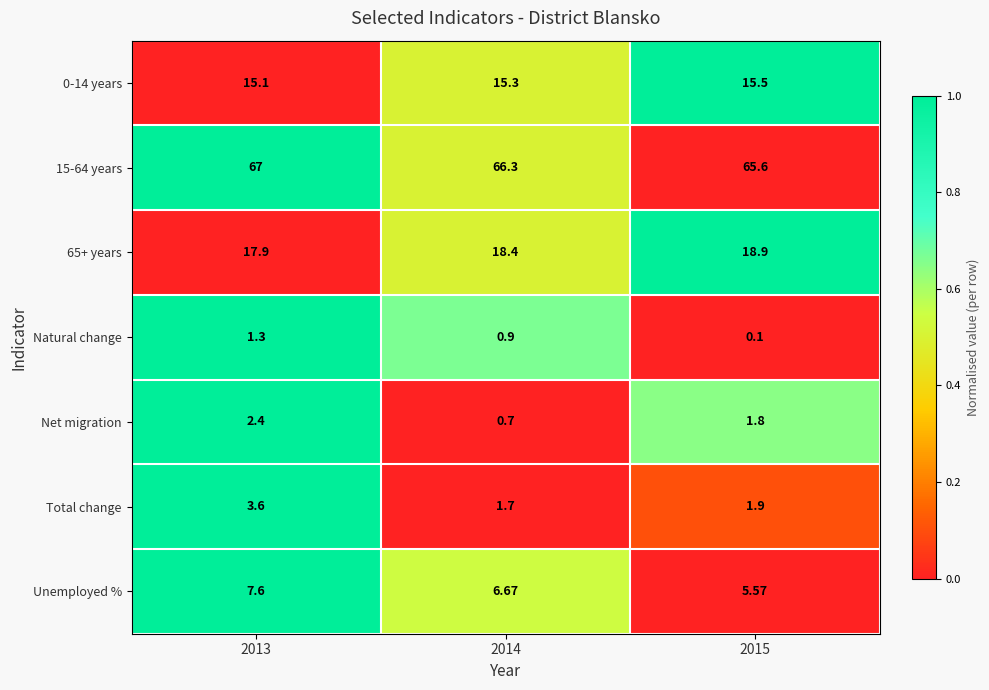

What is the spread (max minus min) of values at 2013?

65.7